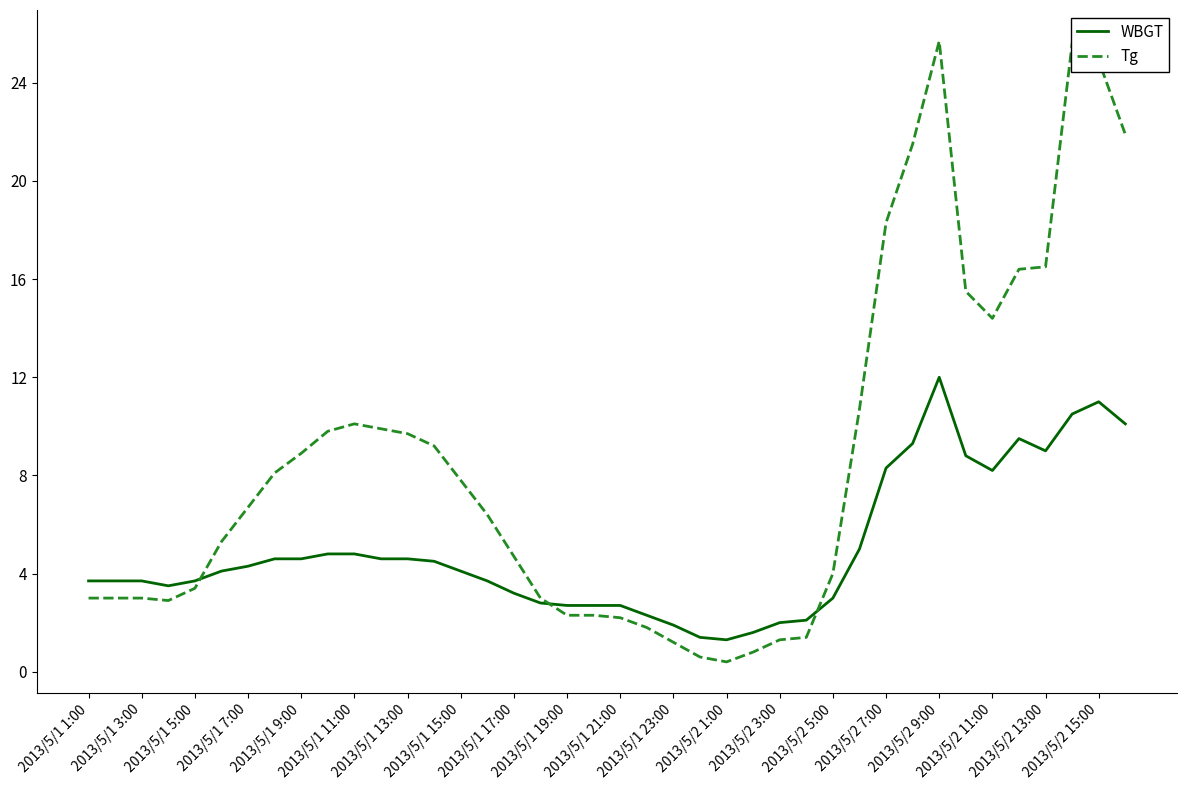

What is the maximum value for Tg?

25.7